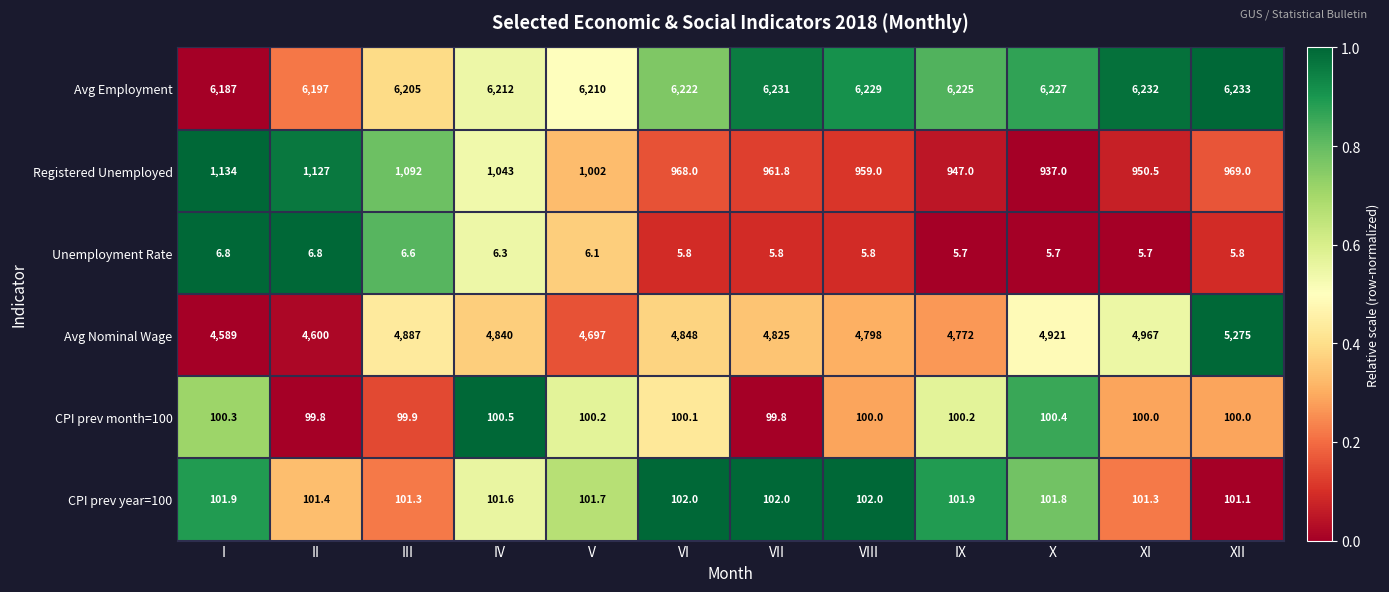

Count the number of categories in the chart.

12